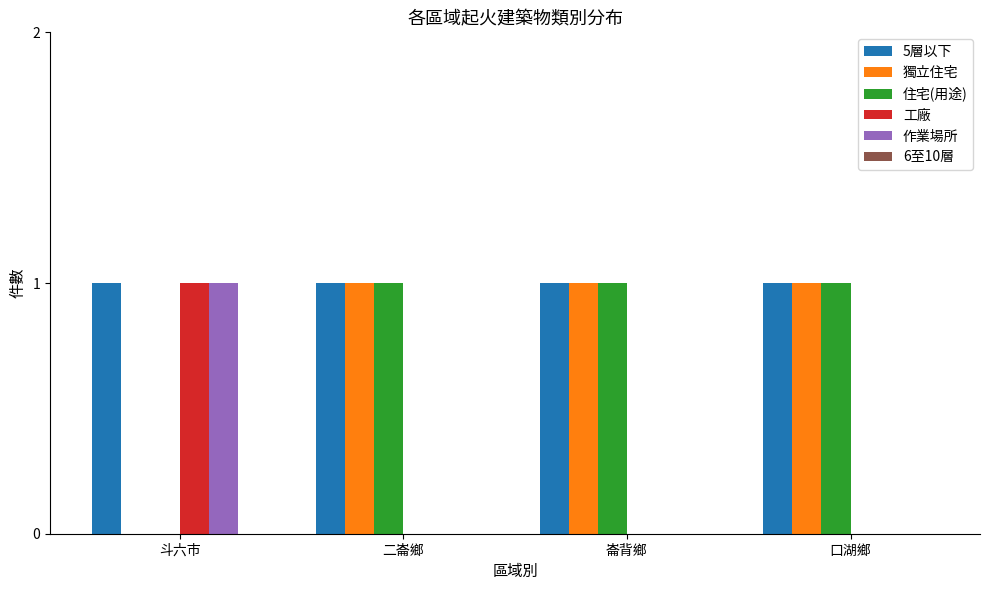

Reading left to right, transcribe all the data shown in this chart.

5層以下: 斗六市=1	二崙鄉=1	崙背鄉=1	口湖鄉=1
獨立住宅: 斗六市=0	二崙鄉=1	崙背鄉=1	口湖鄉=1
住宅(用途): 斗六市=0	二崙鄉=1	崙背鄉=1	口湖鄉=1
工廠: 斗六市=1	二崙鄉=0	崙背鄉=0	口湖鄉=0
作業場所: 斗六市=1	二崙鄉=0	崙背鄉=0	口湖鄉=0